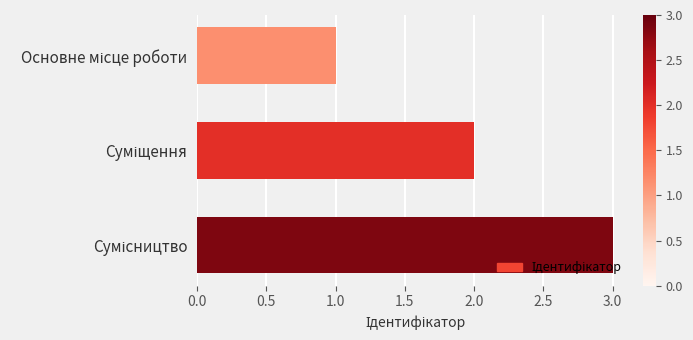

What is the sum of all values?

6